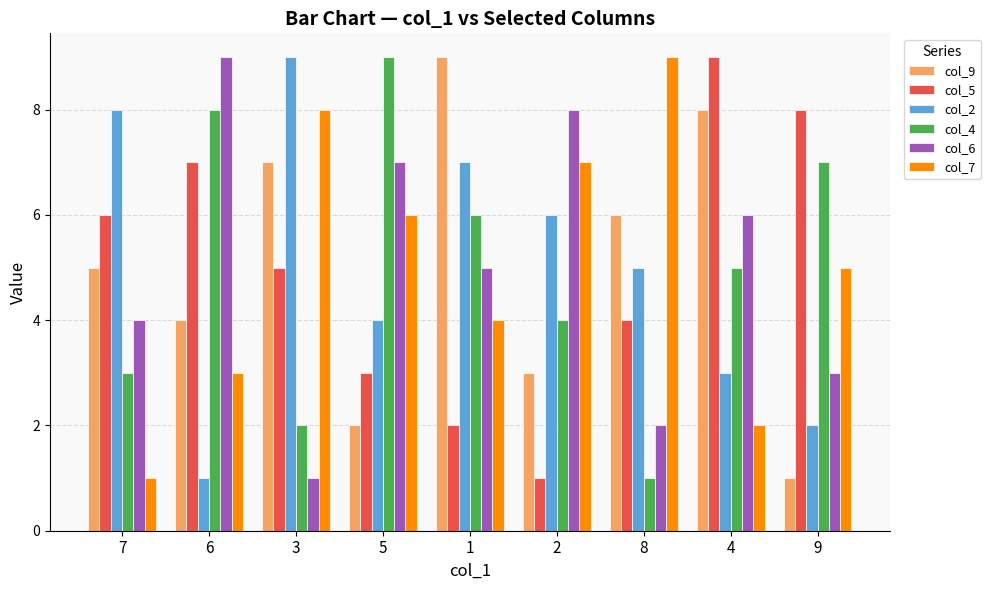

How many bars are there in each group?

6